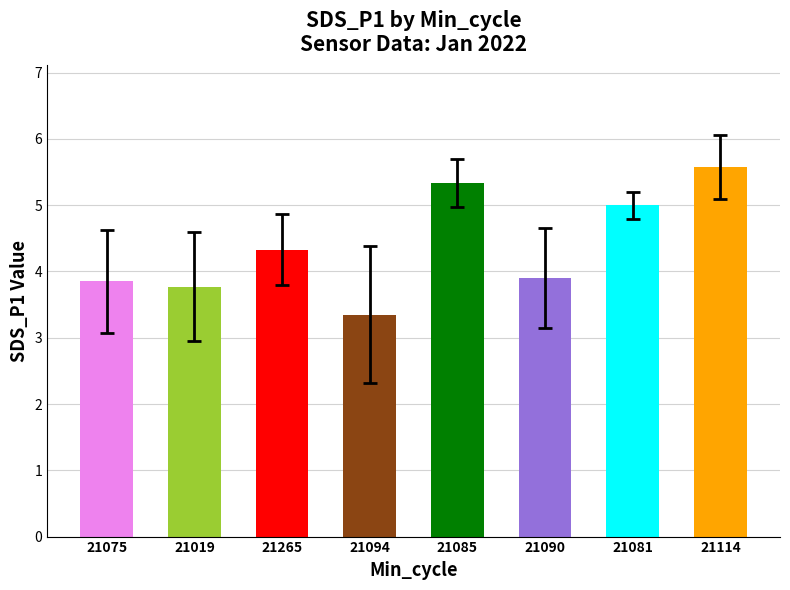

What is the ratio of the value at 21090 to the value at 21075?

1.0